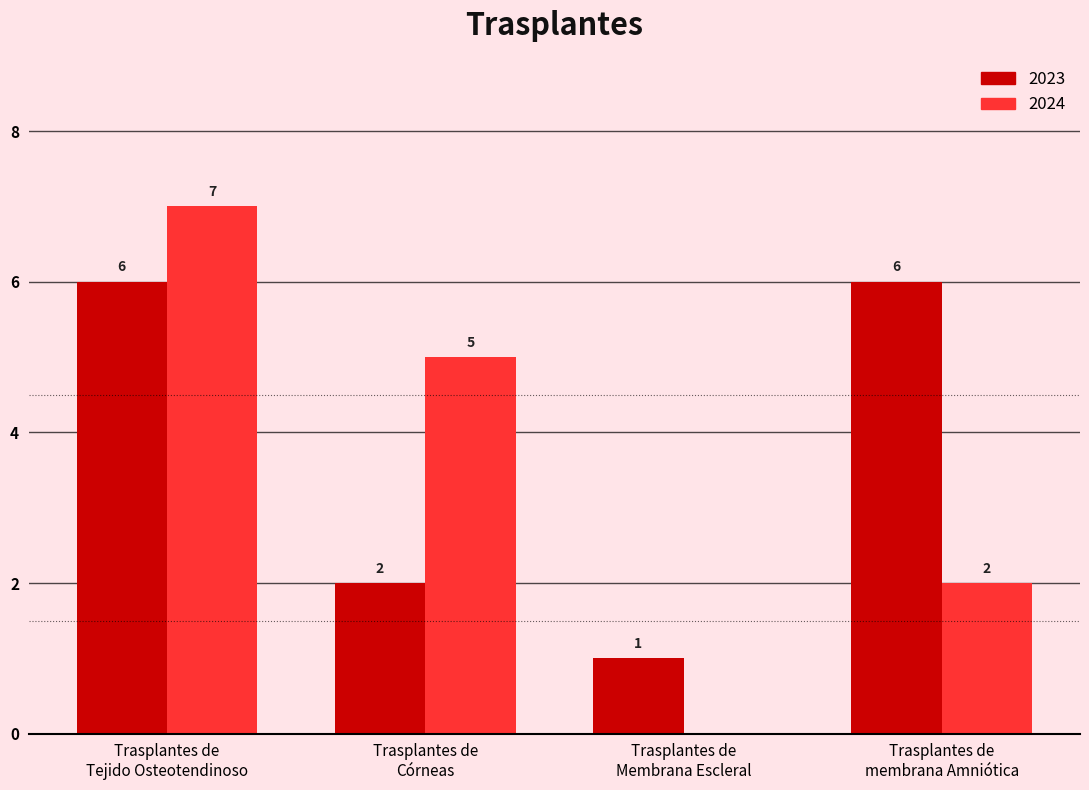

What are all the series names shown in the legend?

2023, 2024